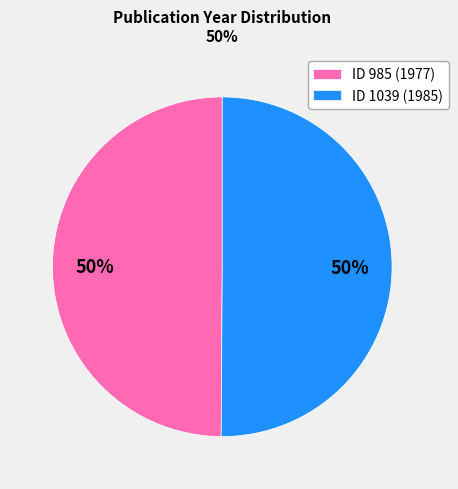

What percentage is the ID 985 (1977) slice, to the nearest percent?

50%